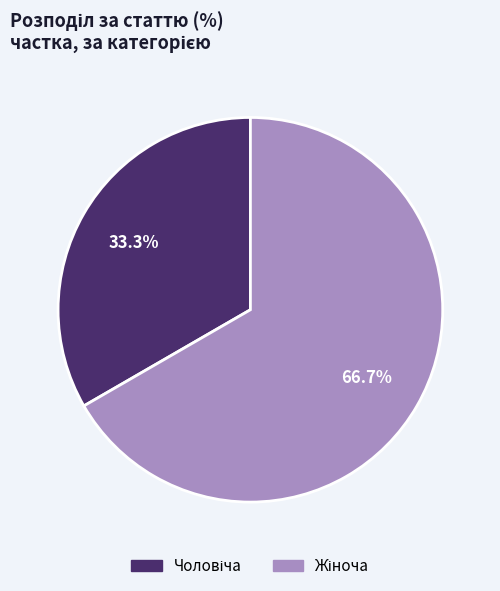

Is there any slice that represents more than half of the pie?

Yes